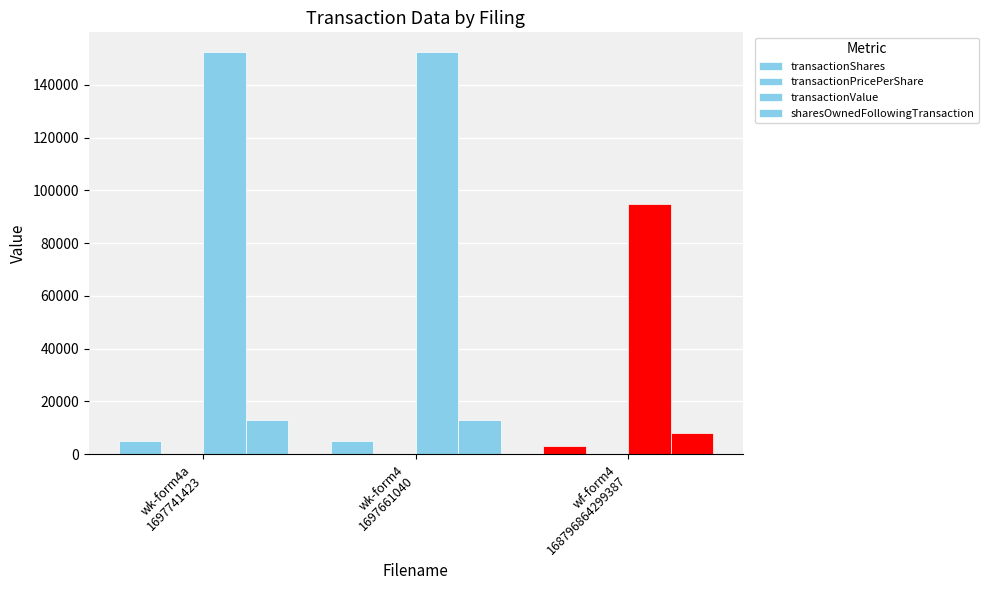

At how many categories does at least one series exceed 57628?

3